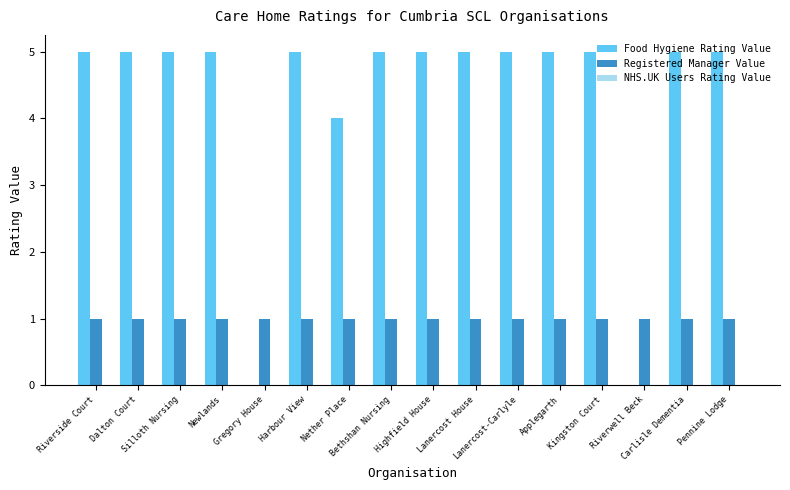

Is it true that Registered Manager Value equals 0 at Highfield House?

False